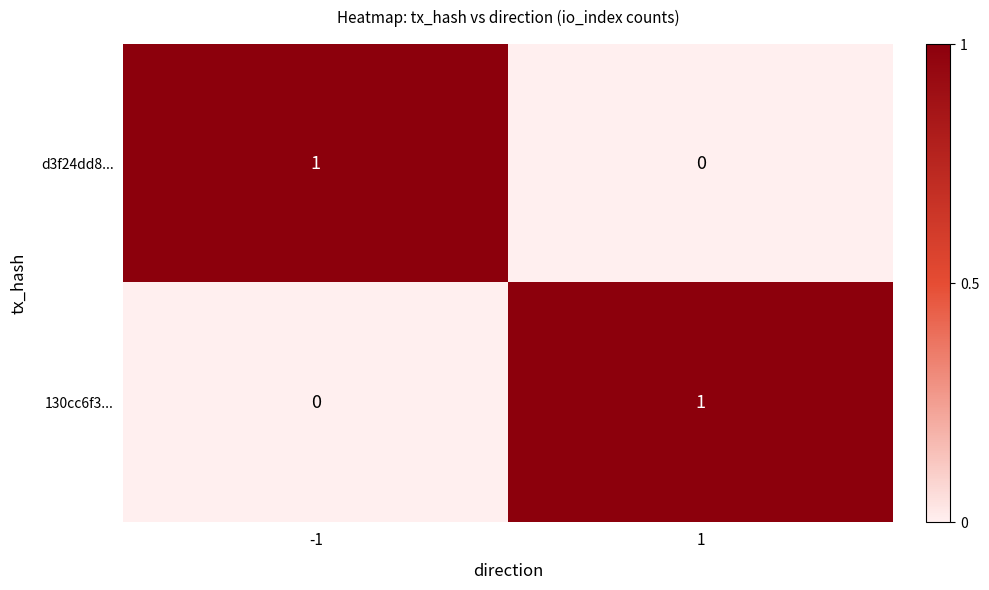

Reading right to left, list all the values displayed in this chart.

d3f24dd8...: 1=0	-1=1
130cc6f3...: 1=1	-1=0